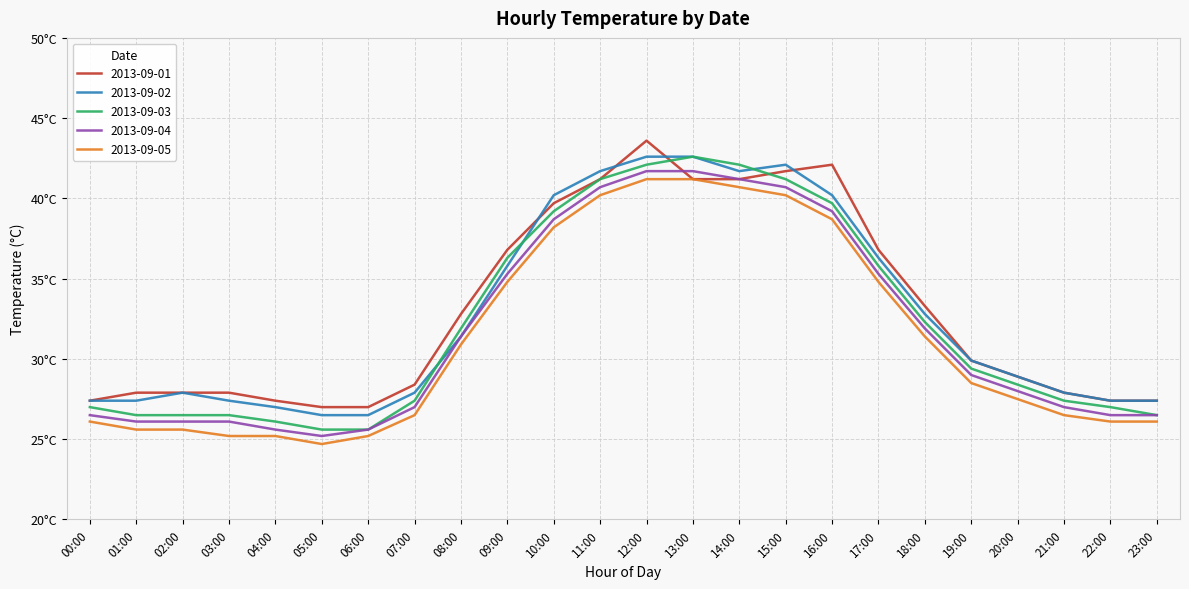

At how many categories does at least one series exceed 41?

6